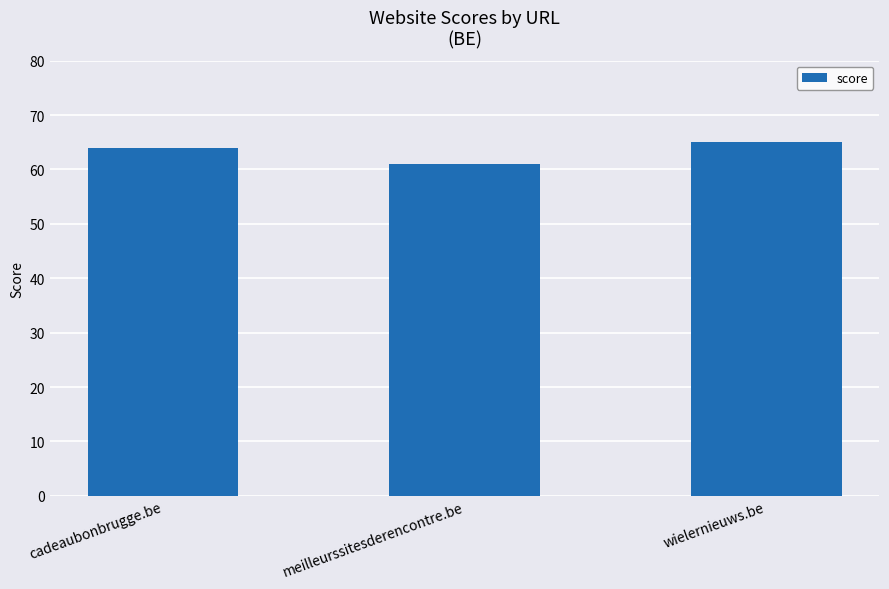

At which label is the value closest to 63?

cadeaubonbrugge.be